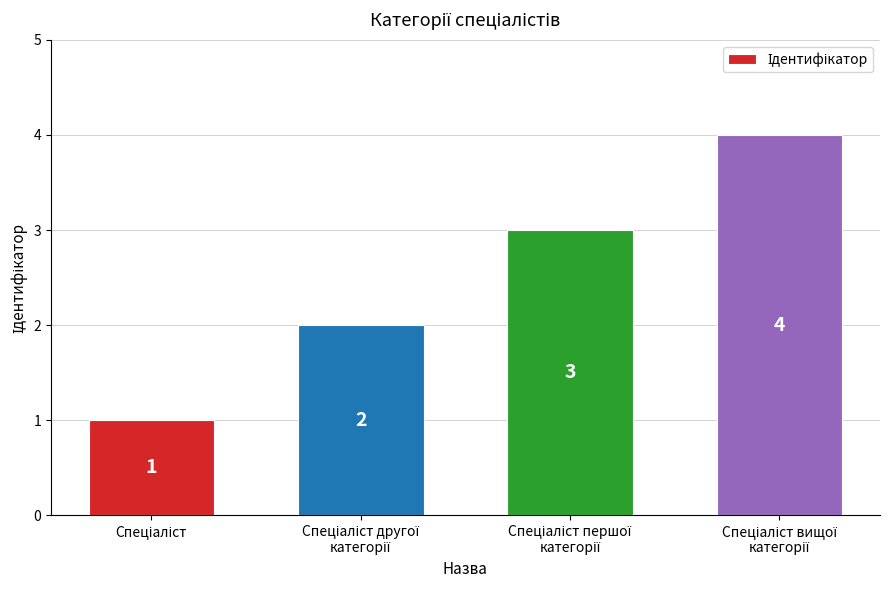

What is the difference between the maximum and minimum values?

3